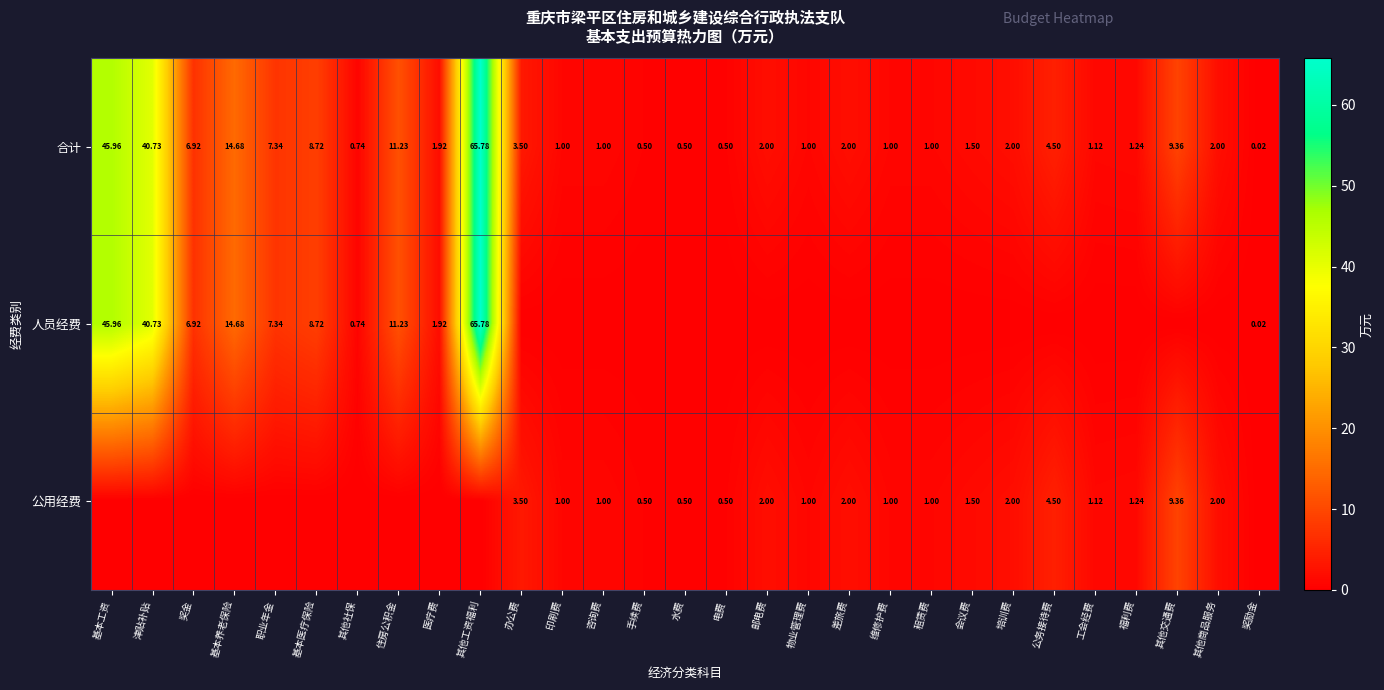

What is the total value across all series at 基本医疗保险?

17.4